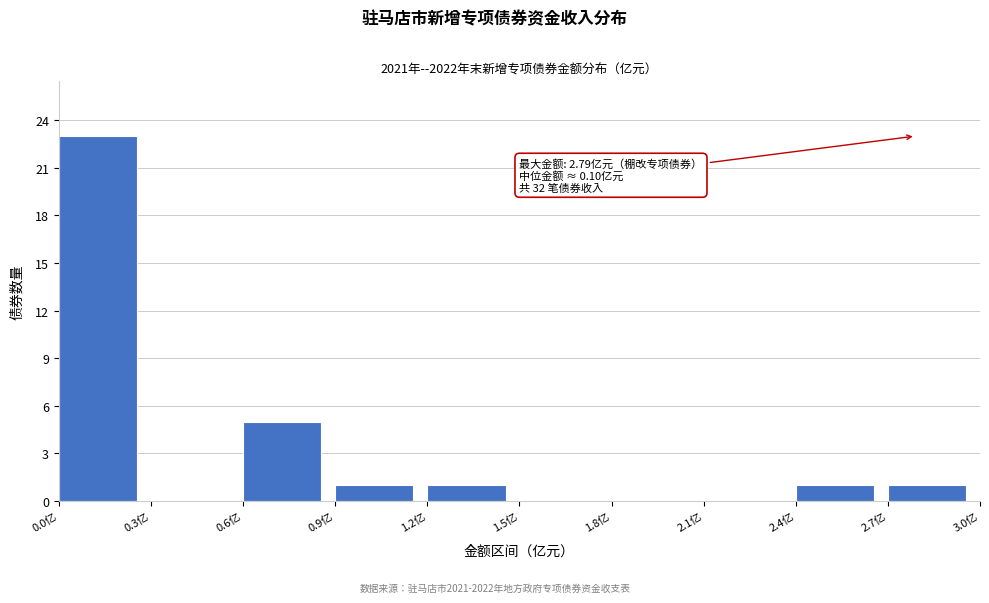

Which range on the x-axis has the tallest bar?

0.0 to 0.3